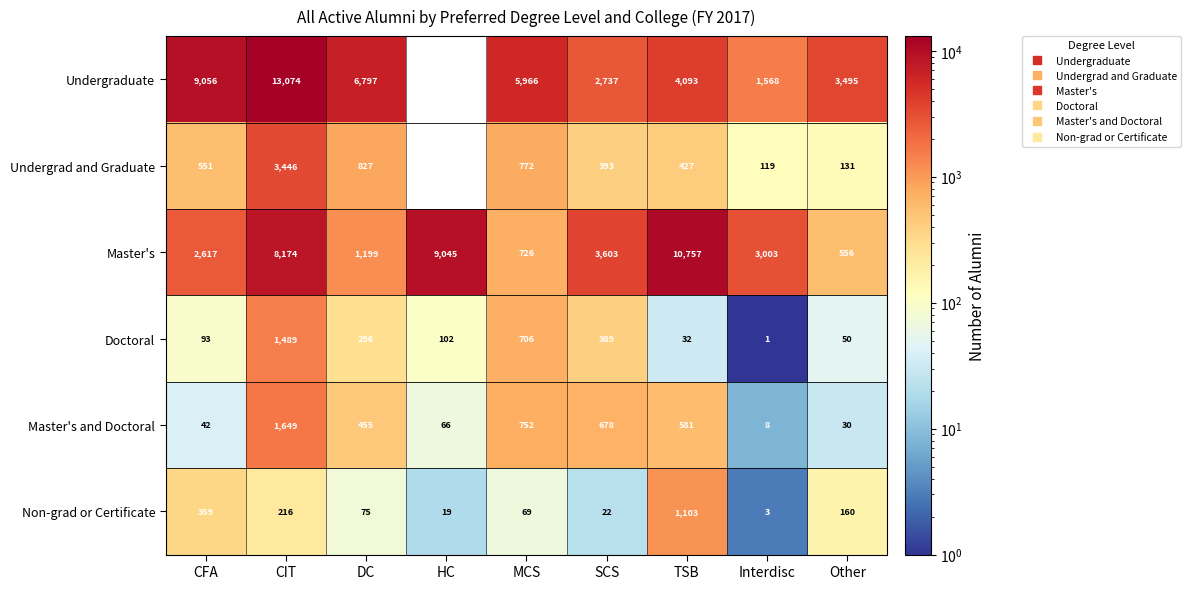

What is the maximum value shown in the chart?

13074